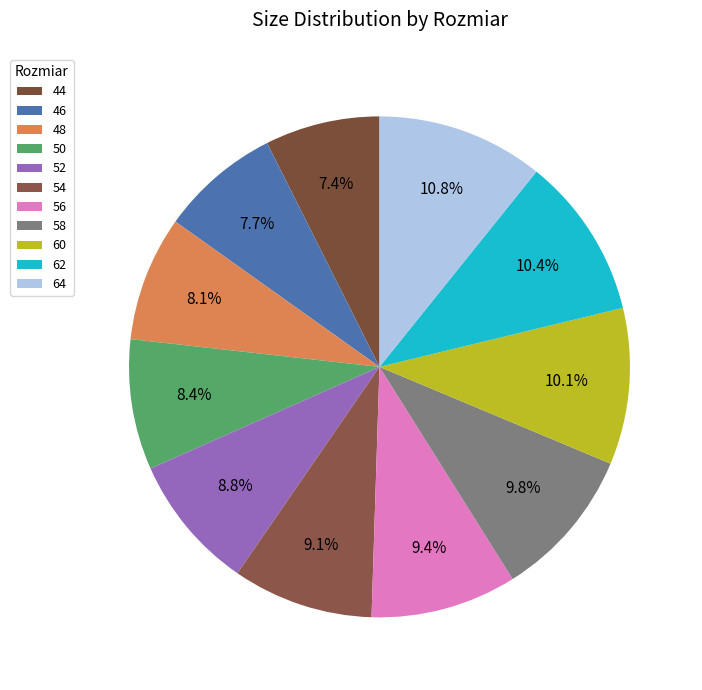

True or false: 58 accounts for 3% of the total.

False